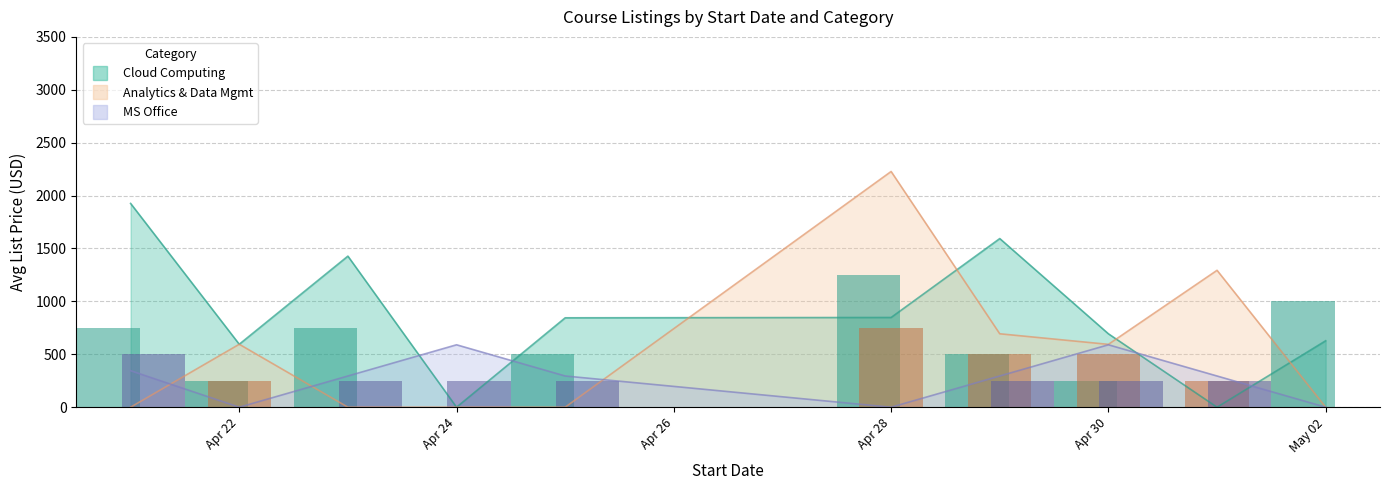

Reading left to right, transcribe all the data shown in this chart.

Cloud Computing (count): 750	250	750	0	500	1250	500	250	0	1000
Analytics and Data Management (count): 0	250	0	0	0	750	500	500	250	0
MS Office (count): 500	0	250	250	250	0	250	250	250	0